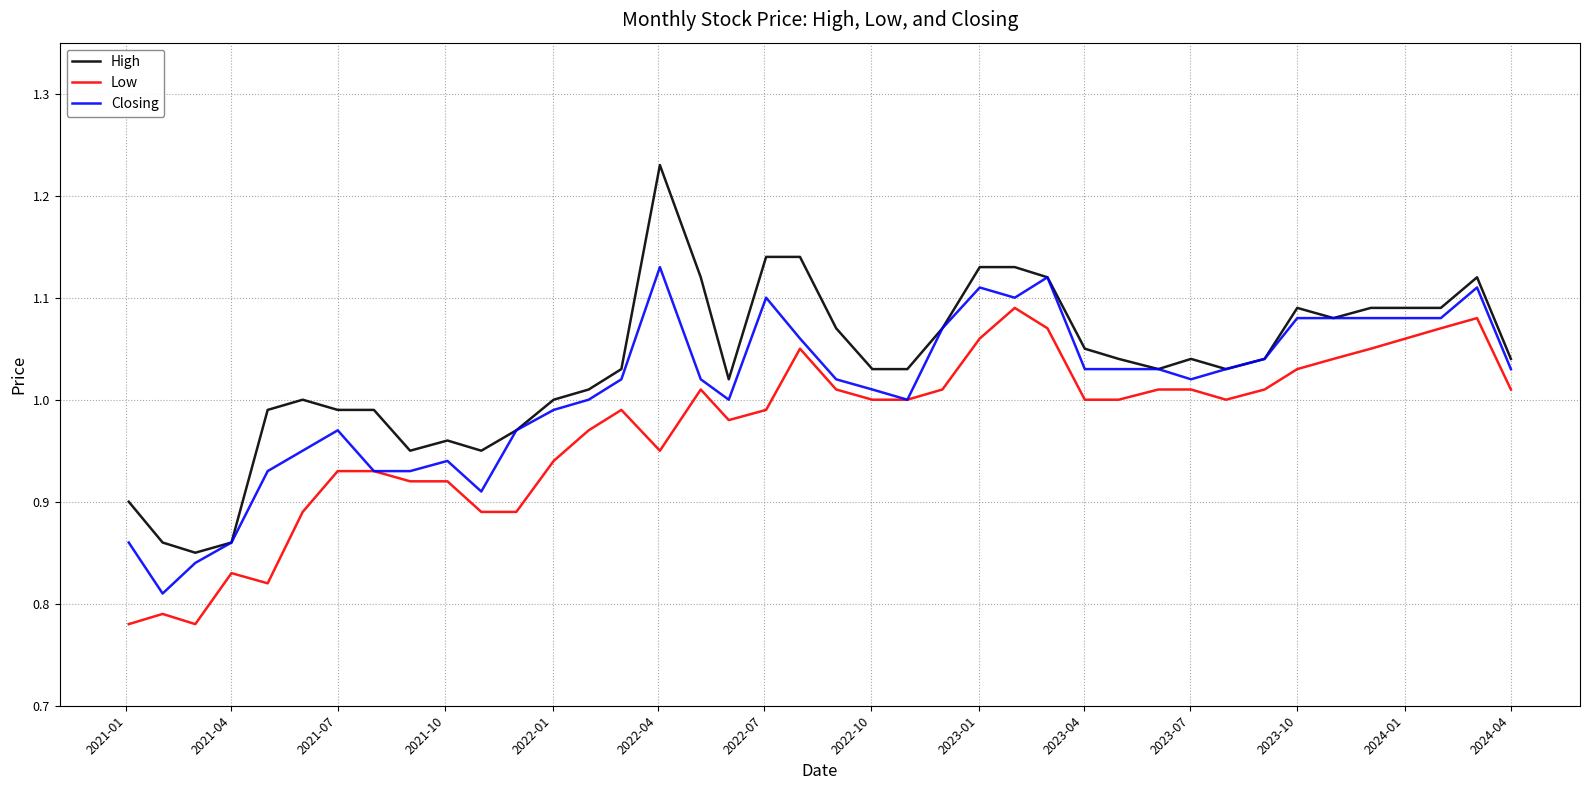

Which series has the largest range (max minus min)?

High